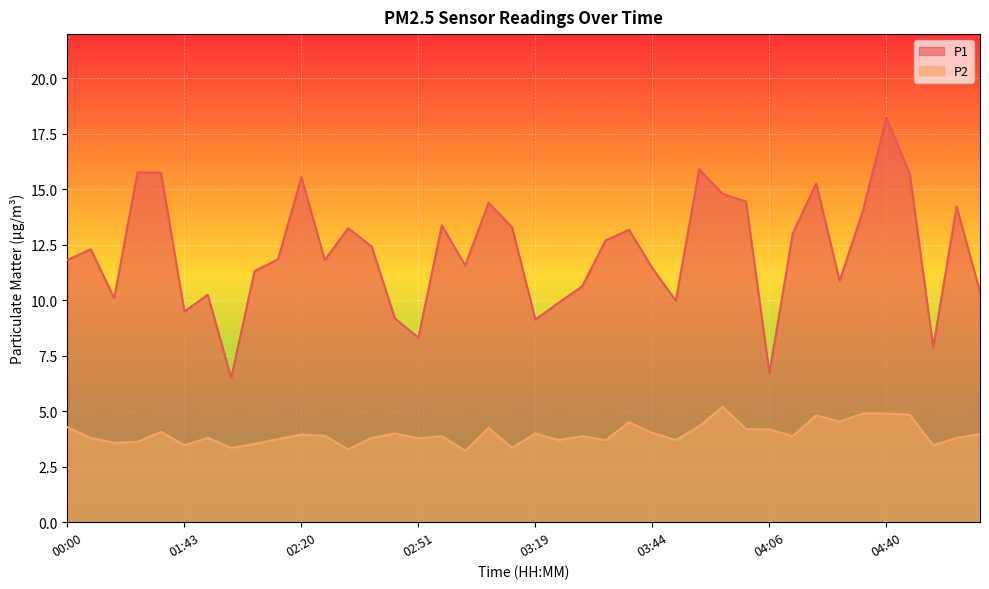

Count the number of categories in the chart.

40